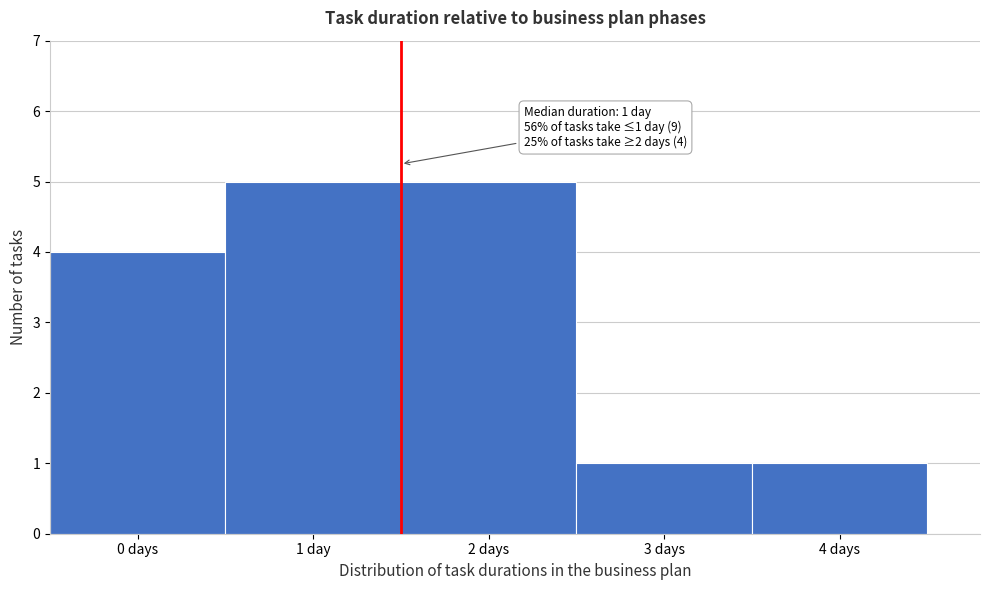

Reading right to left, list all the values displayed in this chart.

1	1	5	5	4